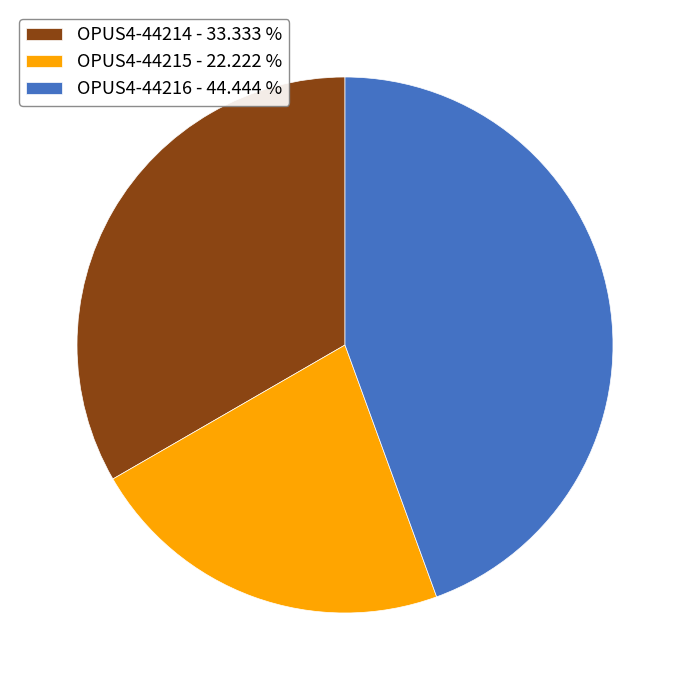

Do OPUS4-44214 - 33.333 % and OPUS4-44215 - 22.222 % together represent more than half of the pie?

Yes